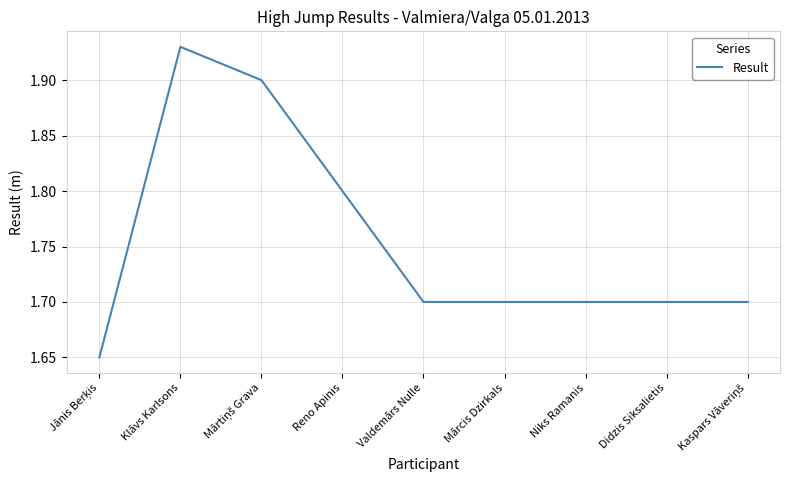

What is the average value?

1.8